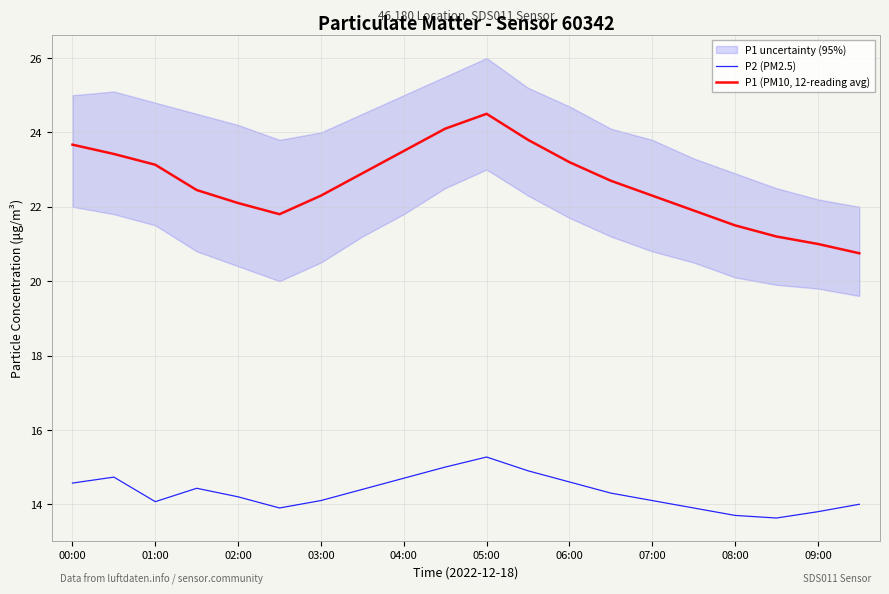

True or false: P1 (PM10, 12-reading avg) and P2 (PM2.5) cross at least once.

False